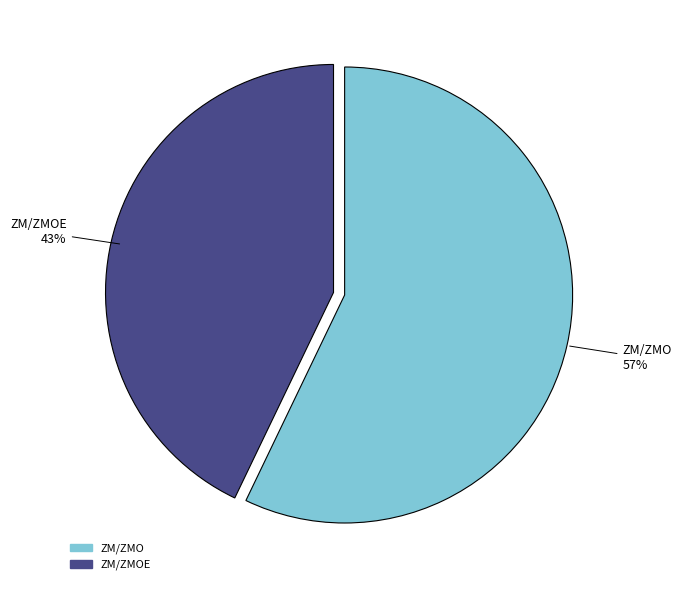

Is there any slice that represents more than half of the pie?

Yes